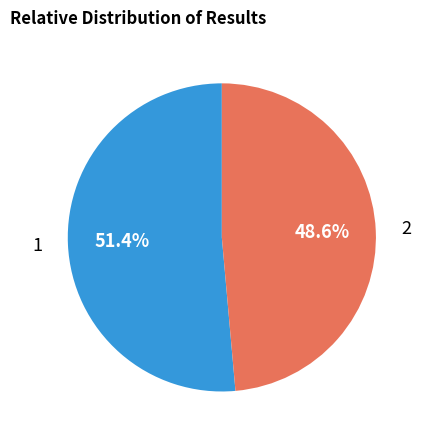

Count the number of slices in the pie.

2